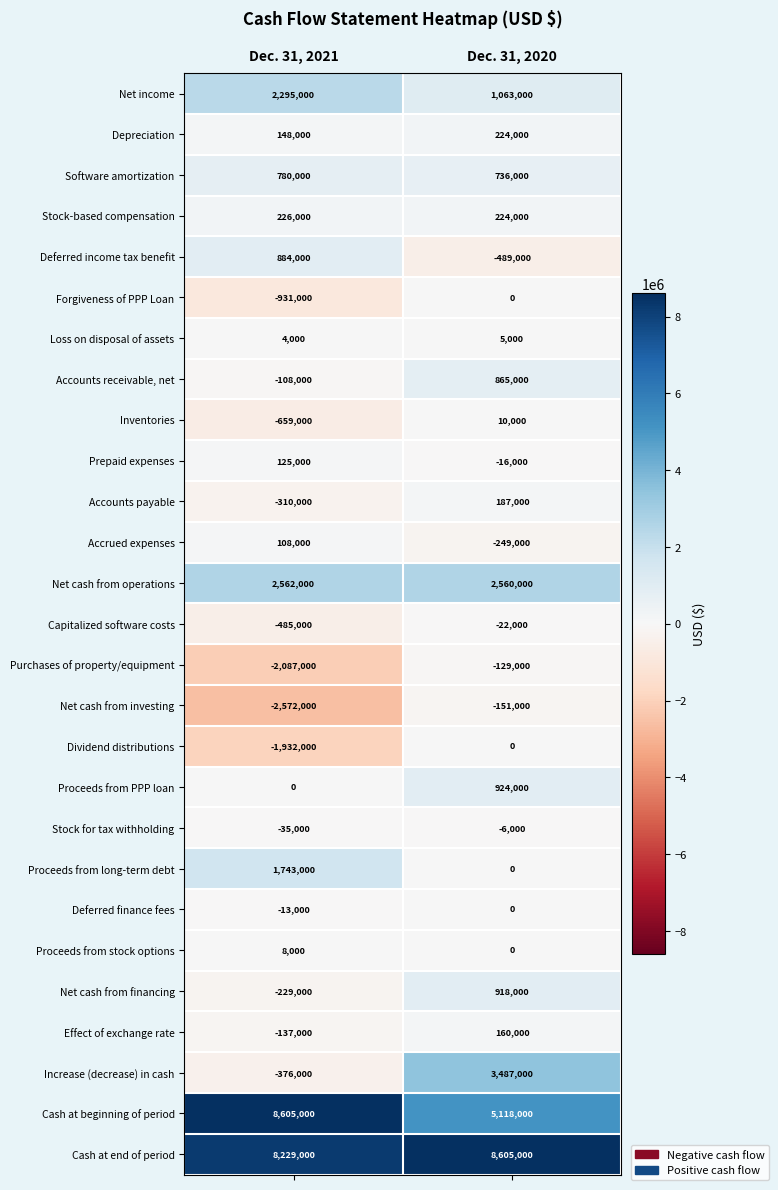

What is the spread (max minus min) of values at Dec. 31, 2021?

11177000